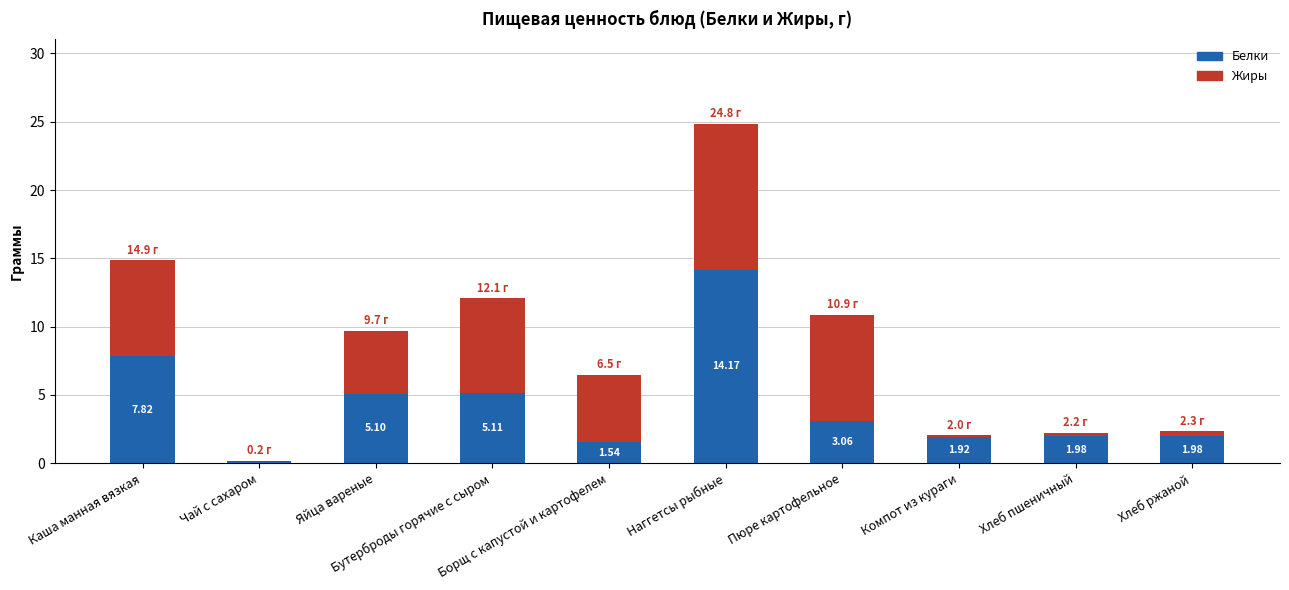

What is the sum of the Белки values at Яйца вареные and Компот из кураги?

7.0